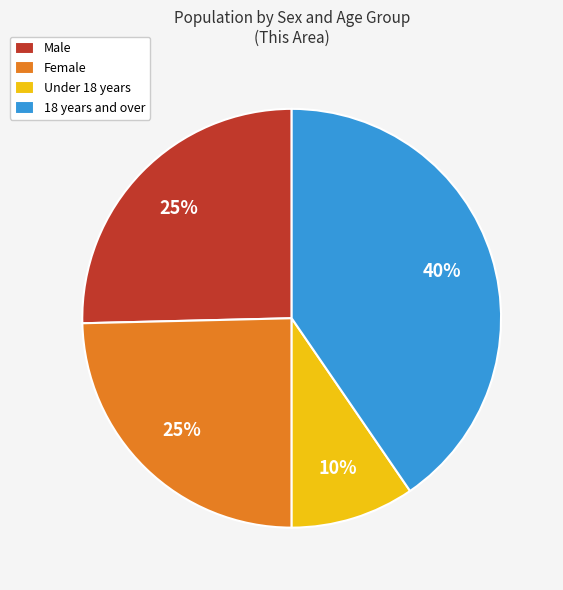

Combined, do 18 years and over and Female account for over 50%?

Yes